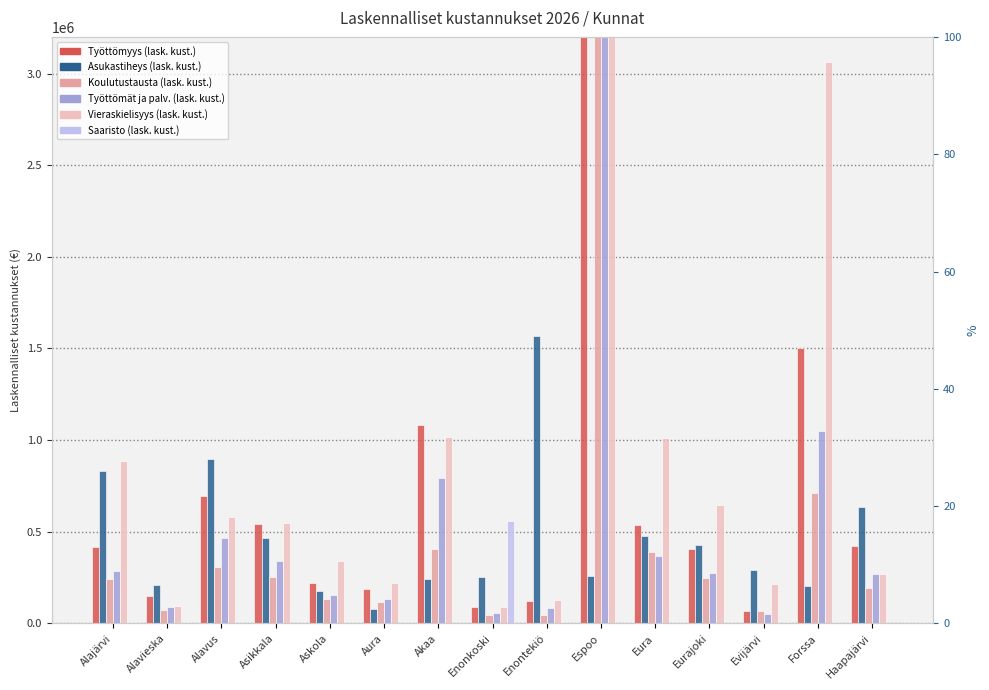

At how many categories does at least one series exceed 34535255?

1